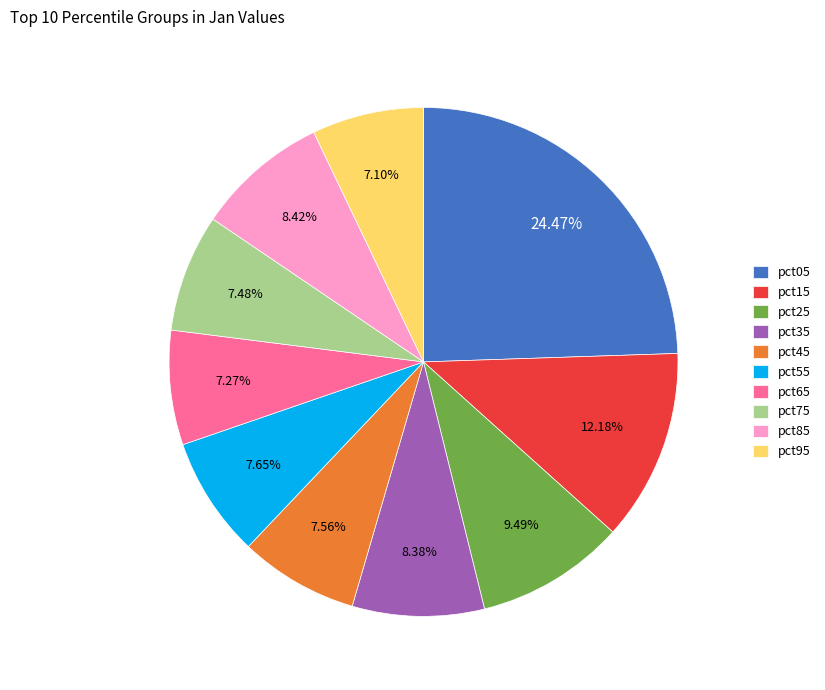

Does pct25 represent more than half of the total?

No